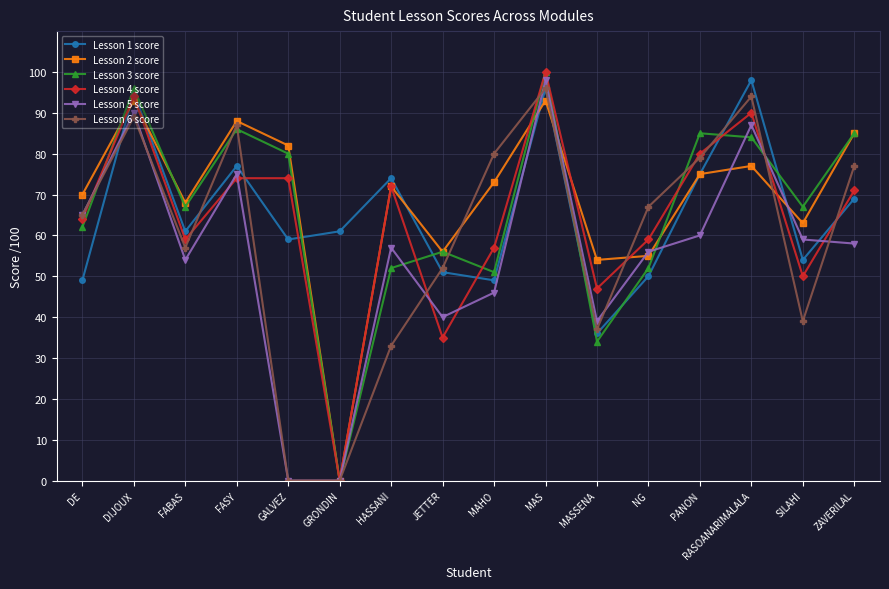

Is it true that Lesson 2 score equals 32 at RASOANARIMALALA?

False